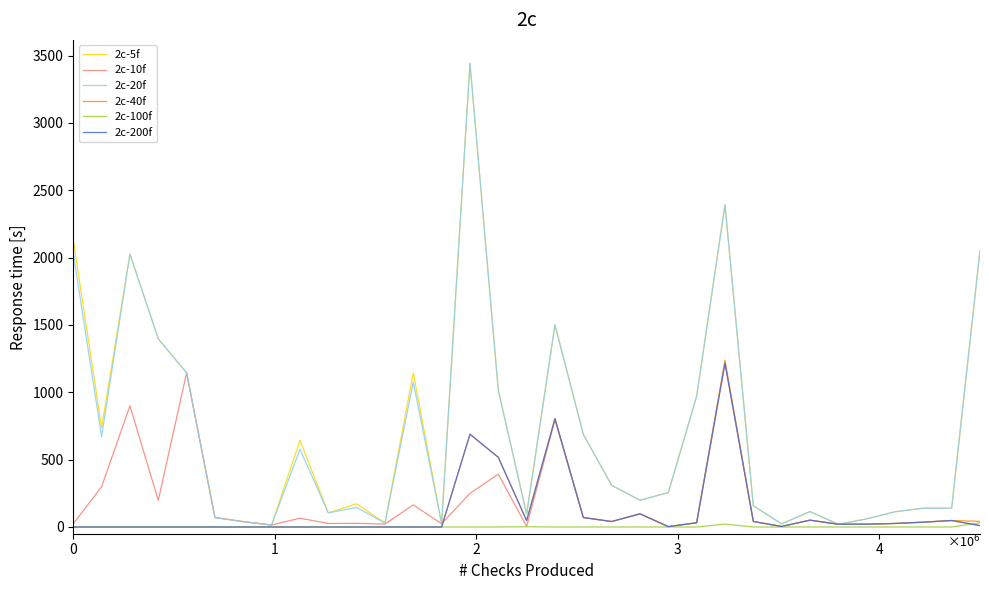

Which series has the largest total across all categories?

2c-5f